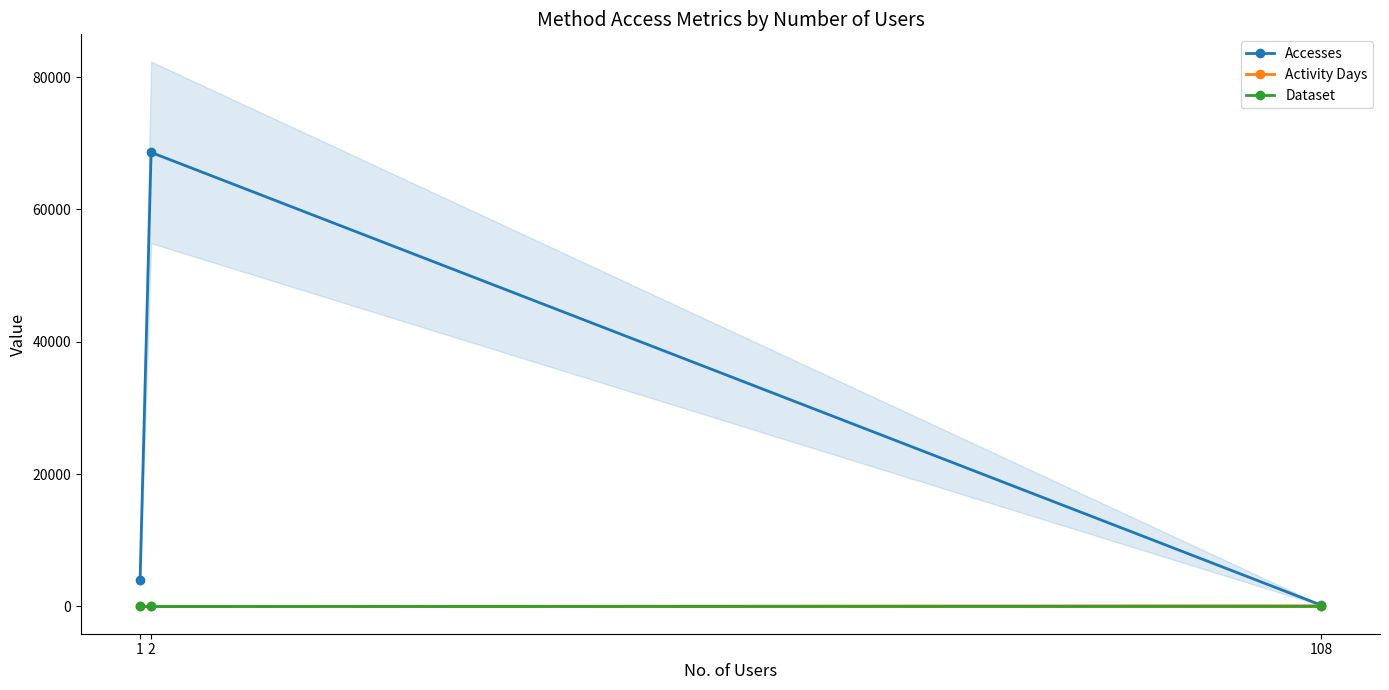

The value of Activity Days at 2 is 2. True or false?

False